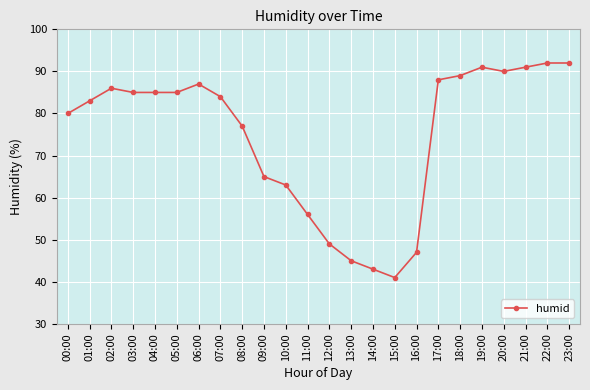

How many lines are shown in the chart?

1